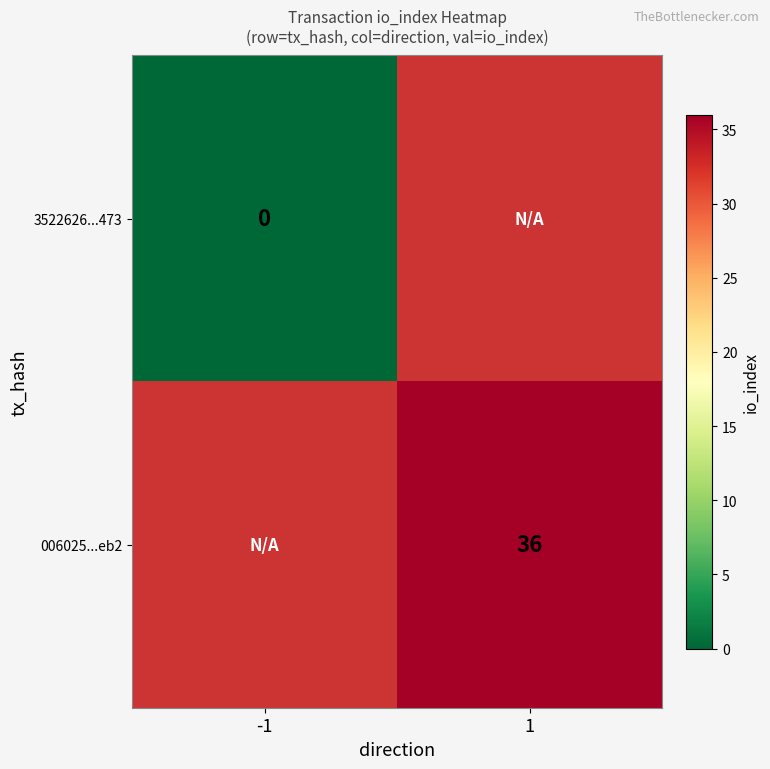

Is it true that 006025...eb2 equals 11 at 1?

False